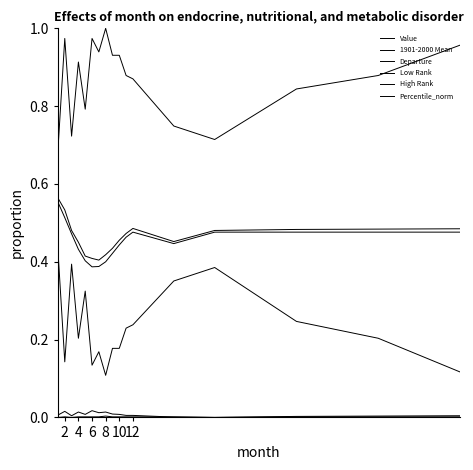

Which series has the widest spread of values?

High Rank